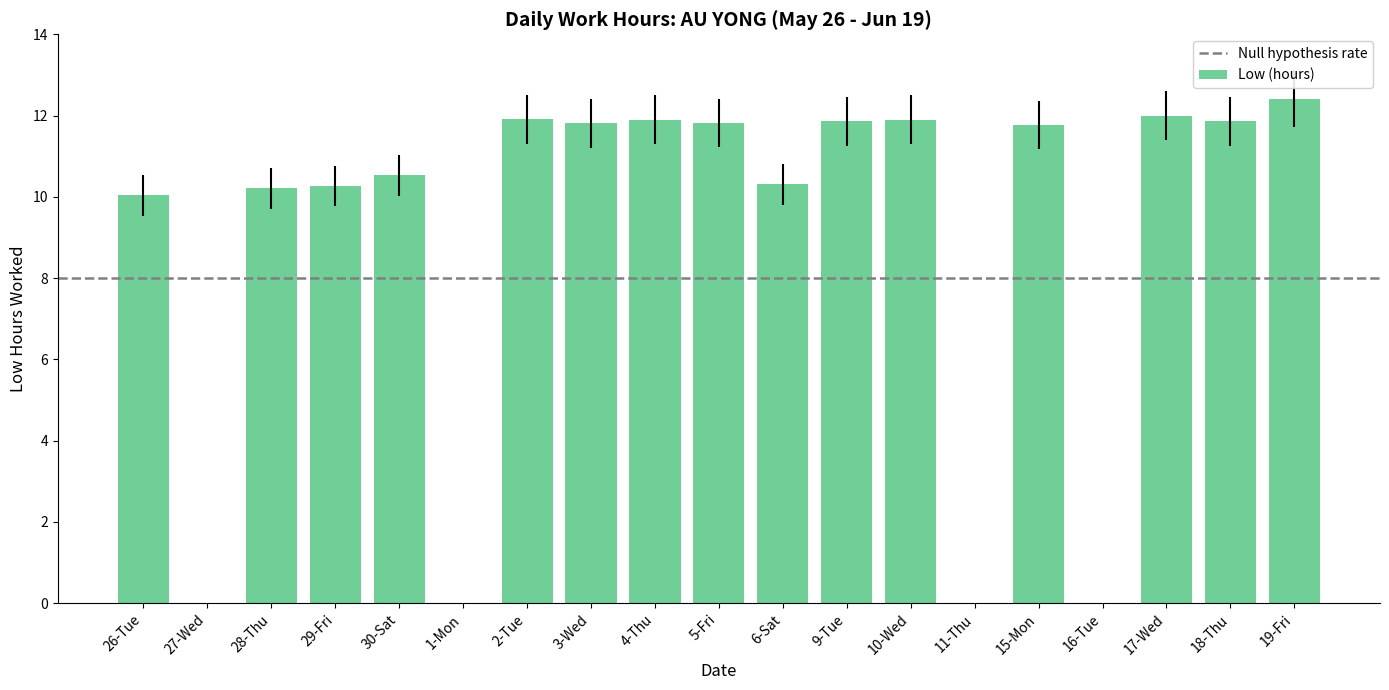

Is it true that the value at 30-Sat is 4.9?

False